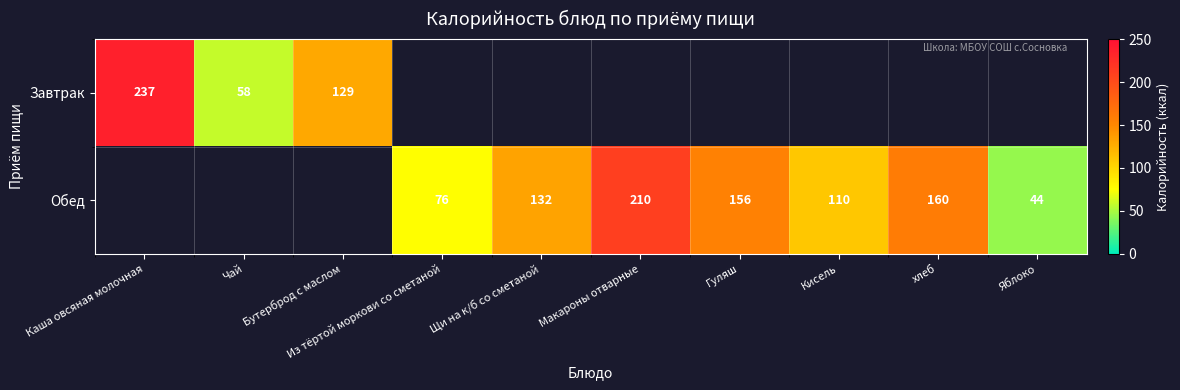

True or false: Обед has a value of 279 at Макароны отварные.

False